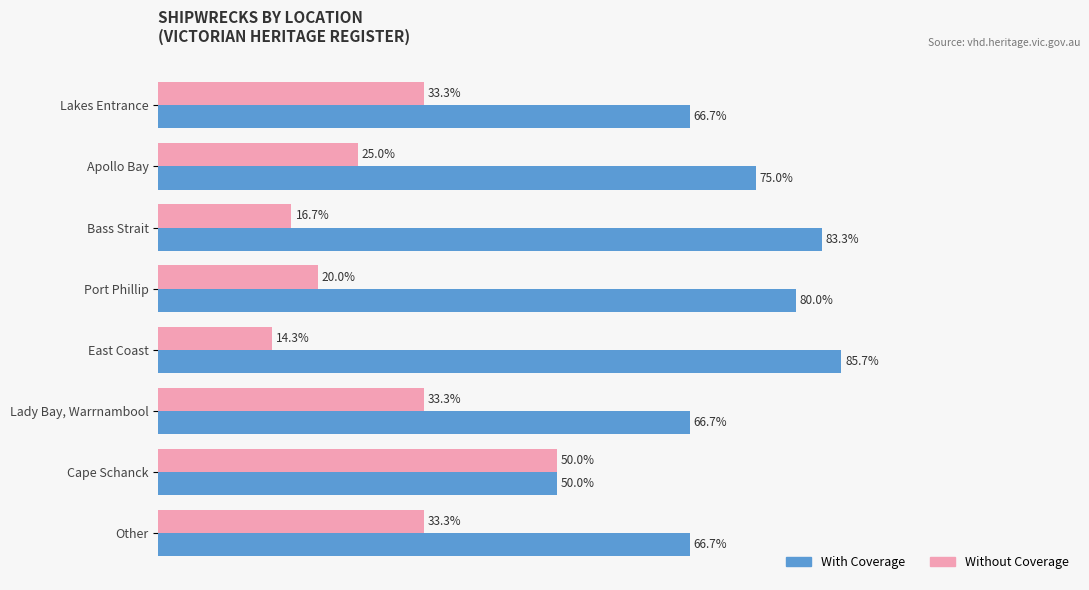

Rank the series by their average value, from lowest to highest.

Without Coverage, With Coverage